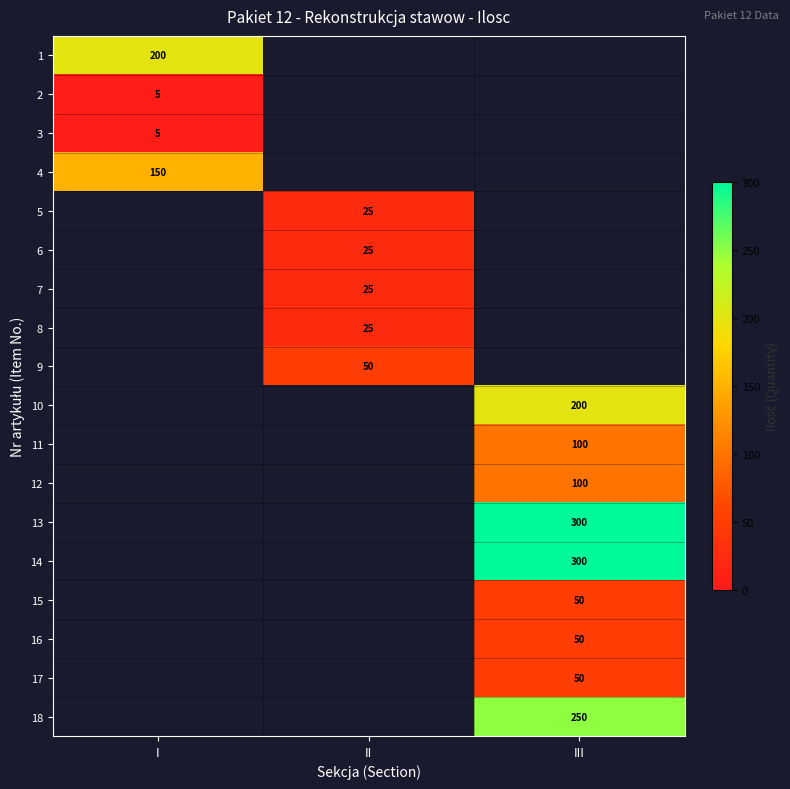

Which has a higher value, II or I?

I